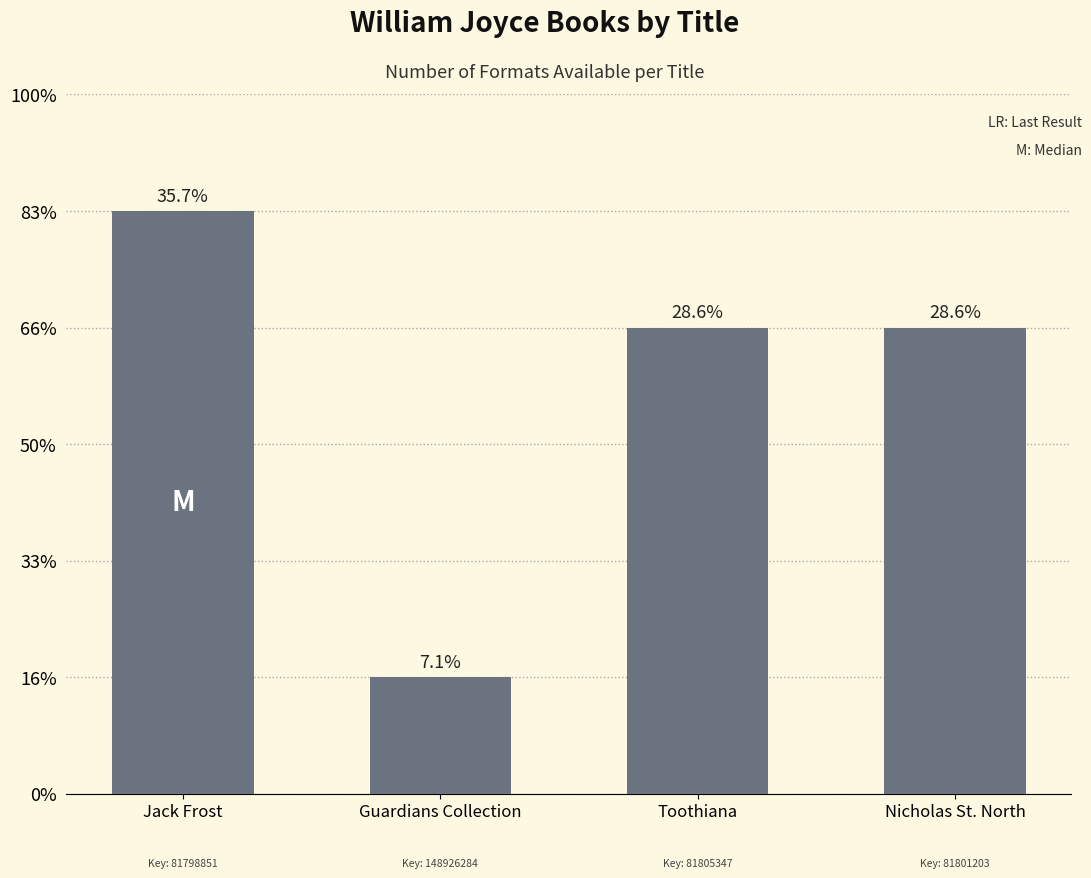

Does the chart contain any negative values?

No